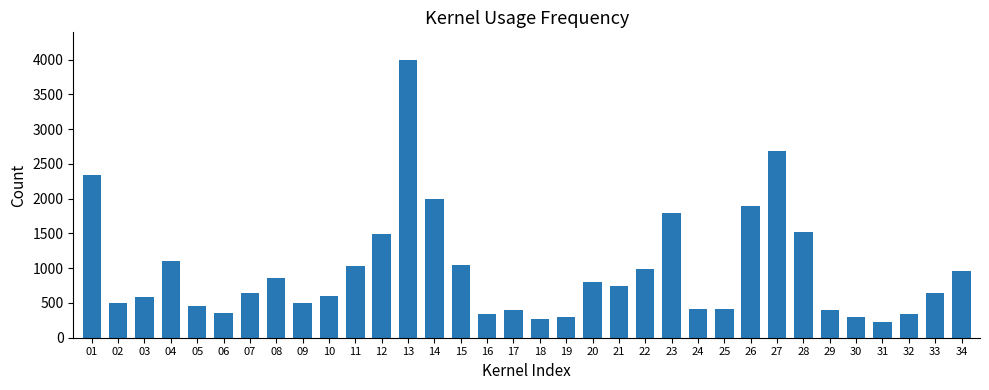

At which label is the value closest to 2111?

14